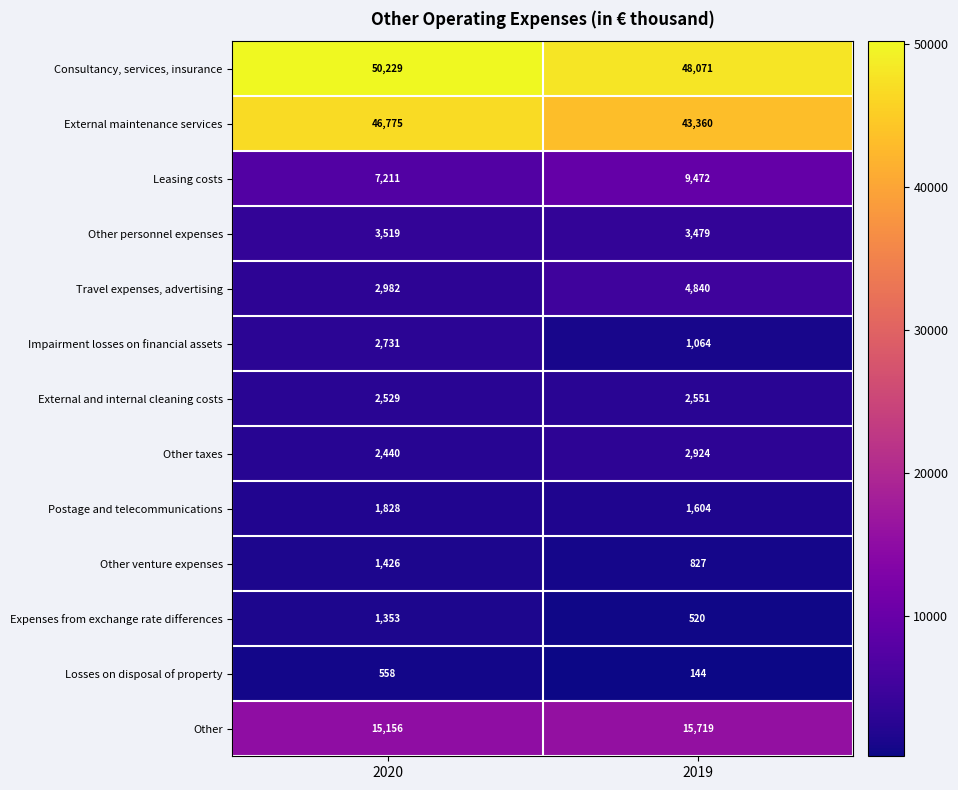

What is the minimum value shown in the chart?

144